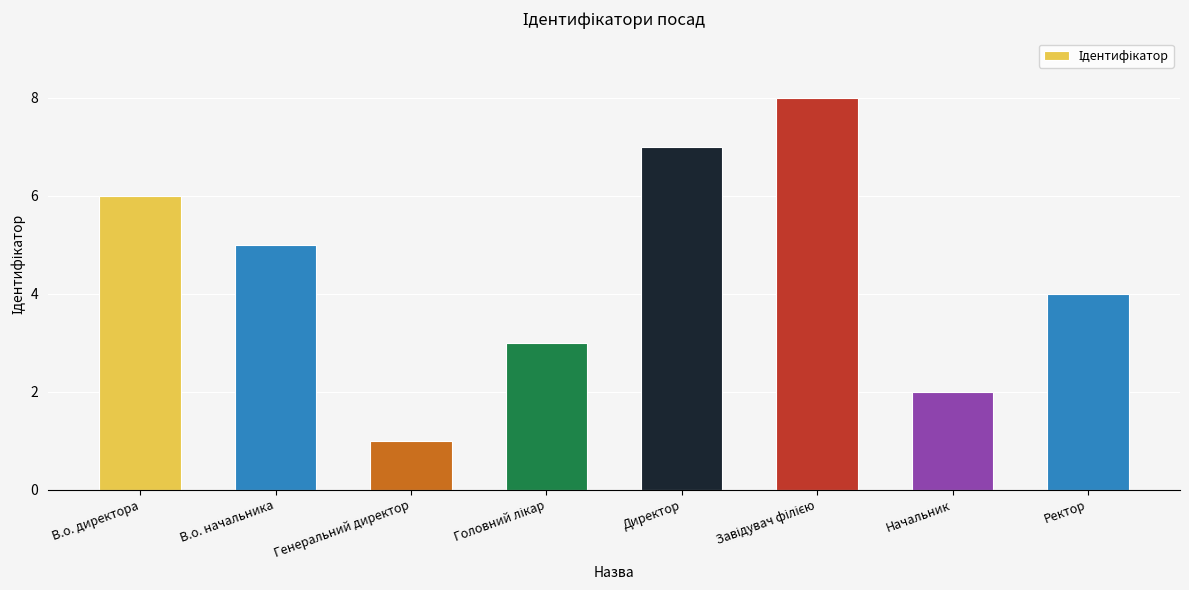

What is the sum of all values?

36